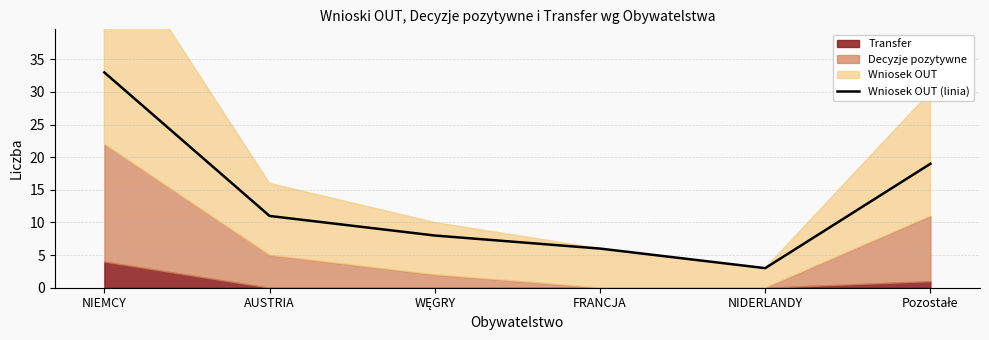

Read the value at WĘGRY.

8